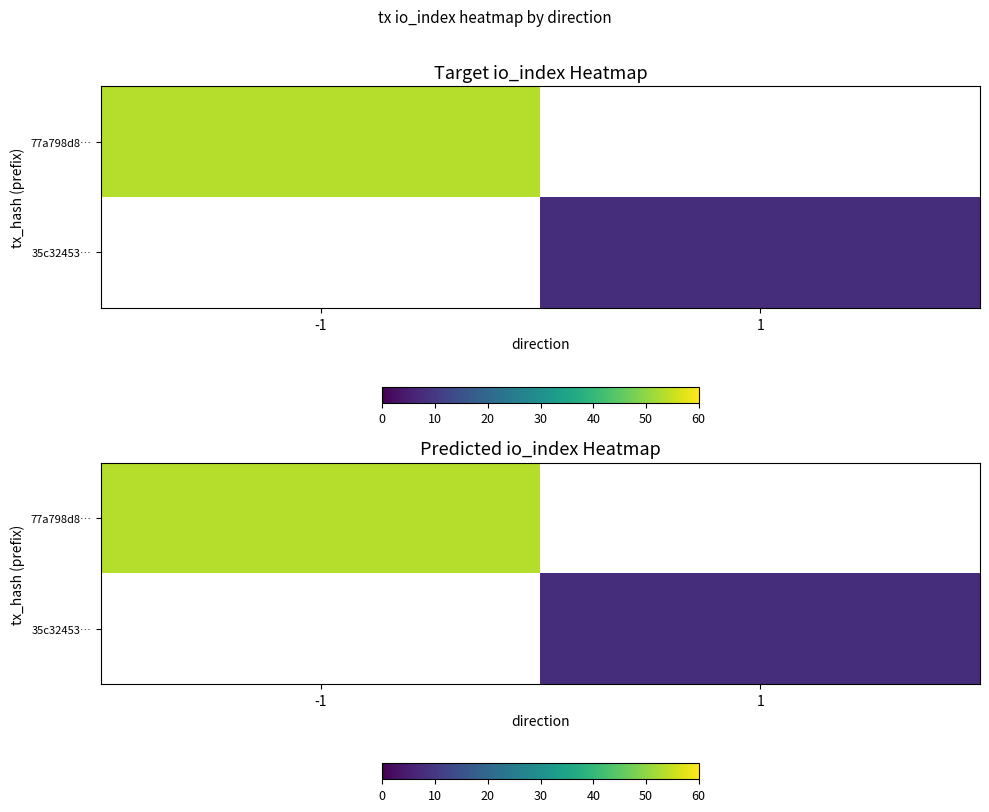

Which series has the widest spread of values?

77a798d8…